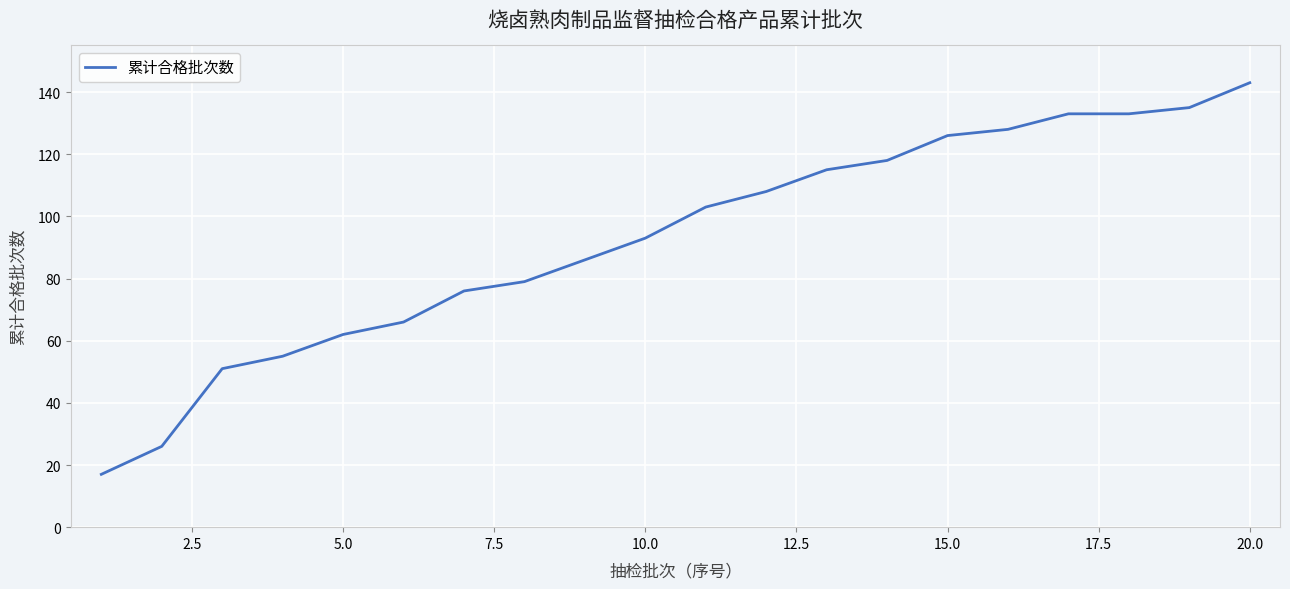

What is the minimum value shown in the chart?

17